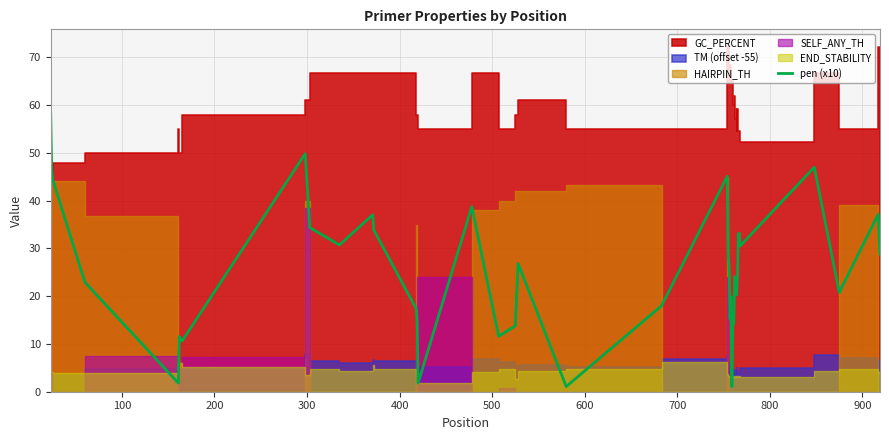

How many points are higher than both their immediate neighbors (excluding endpoints)?

12